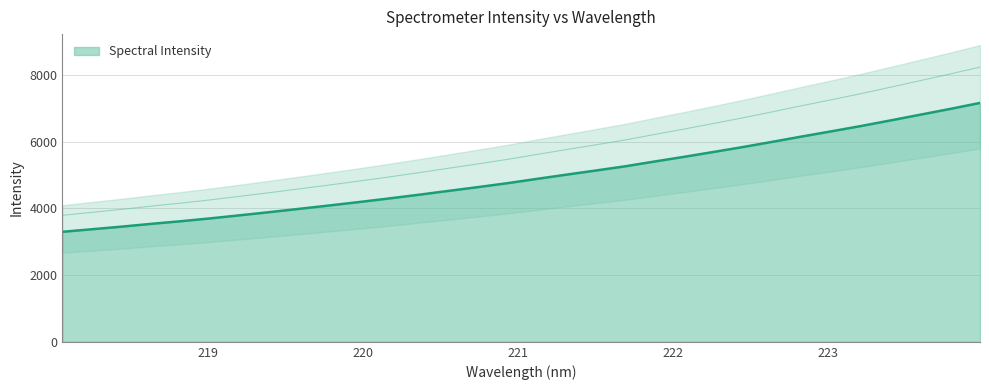

What is the value of the 8th point from the left?

3890.7